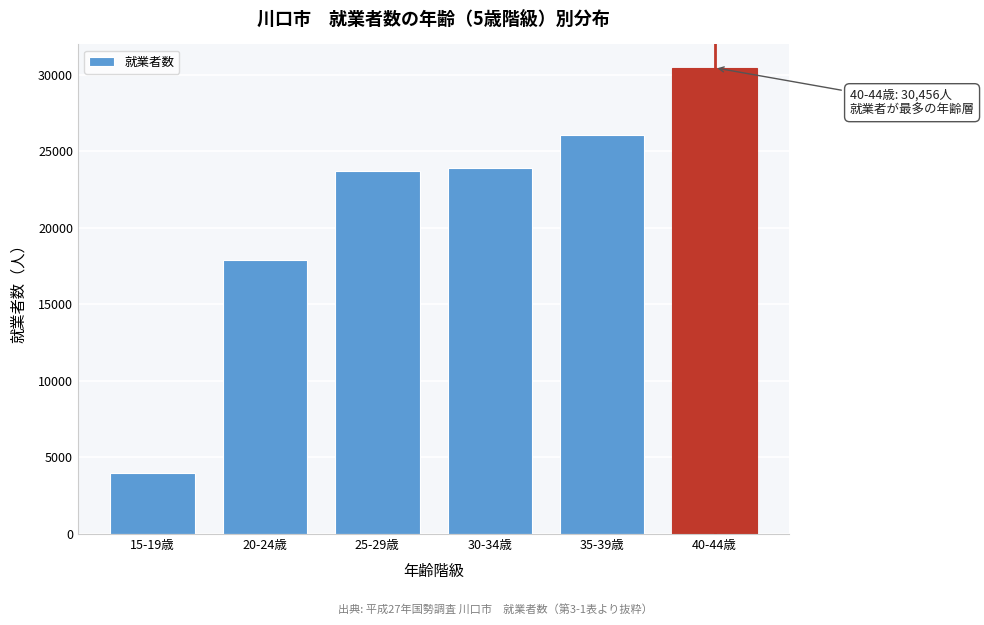

Reading right to left, list all the values displayed in this chart.

30456	26065	23934	23705	17890	3962